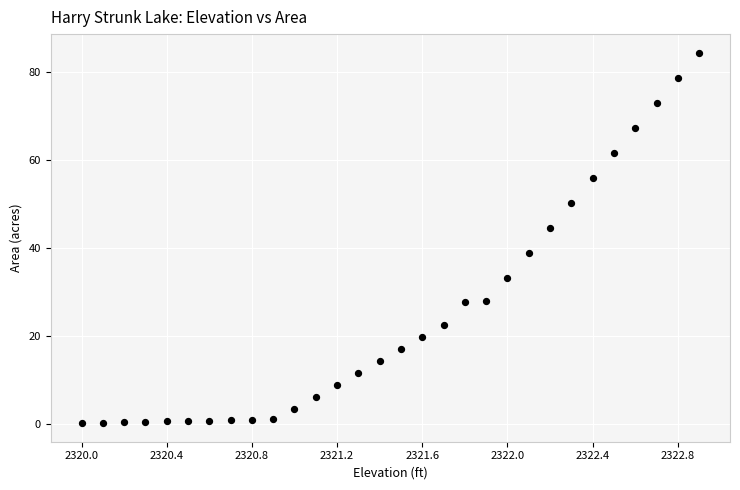

What is the range of Y values (max minus min)?

84.3